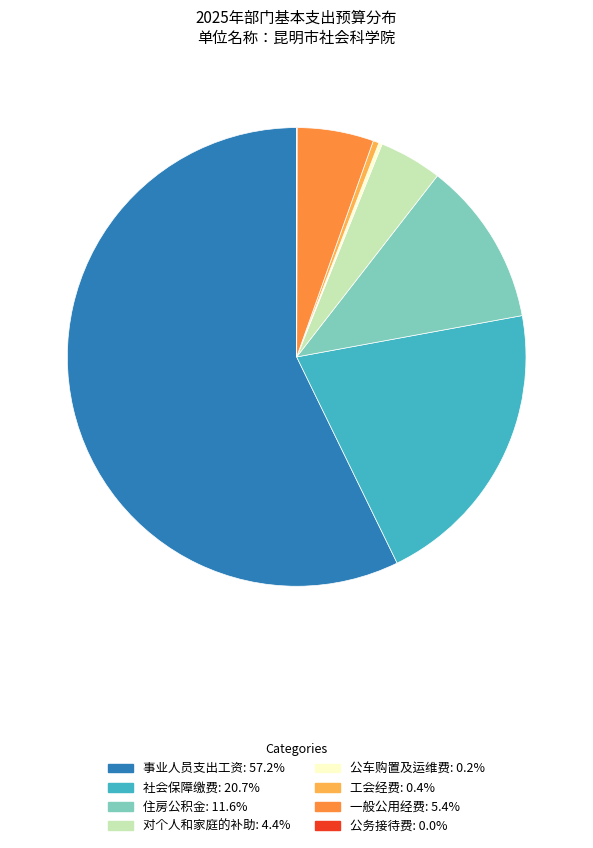

Approximately how many times larger is the value at 事业人员支出工资 compared to 对个人和家庭的补助?

12.9